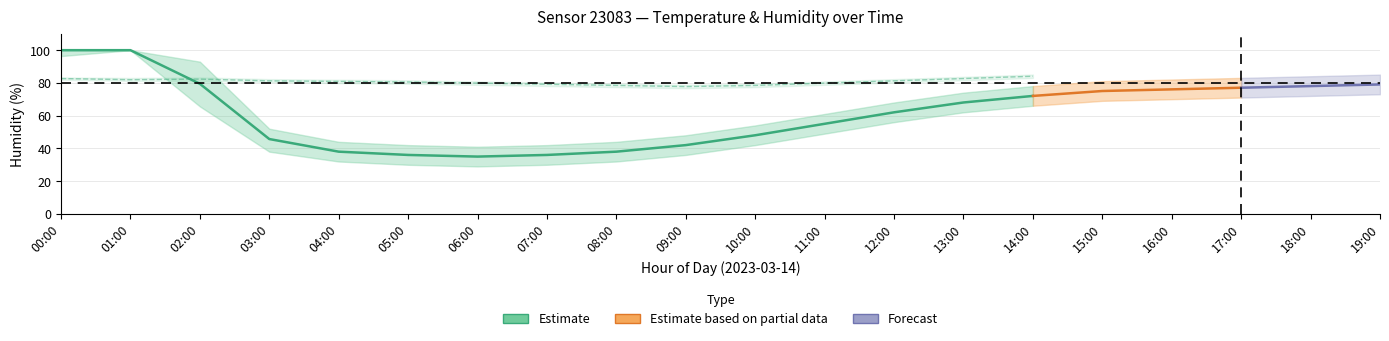

What is the label of the 5th point from the left?

04:00